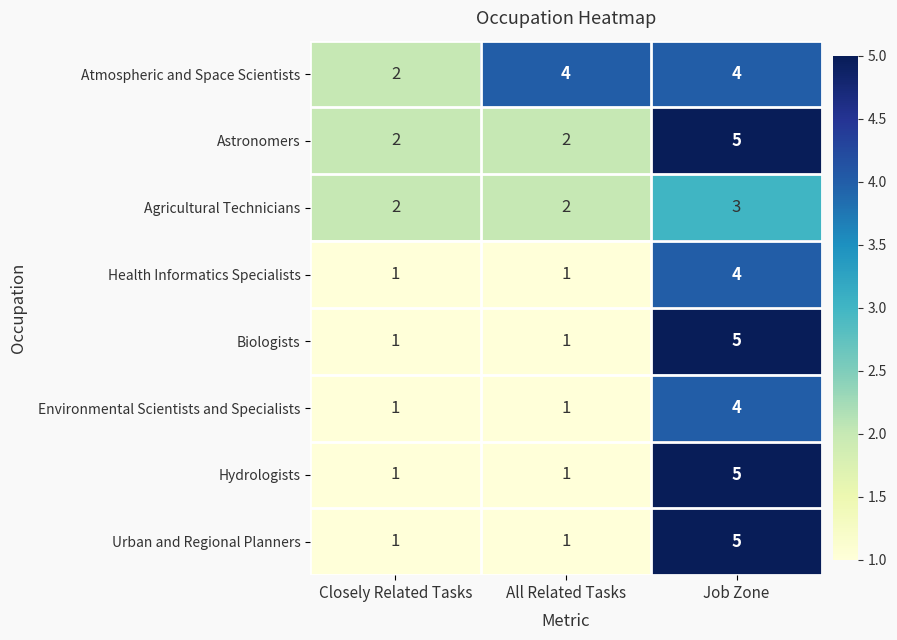

What is the greatest value displayed?

5